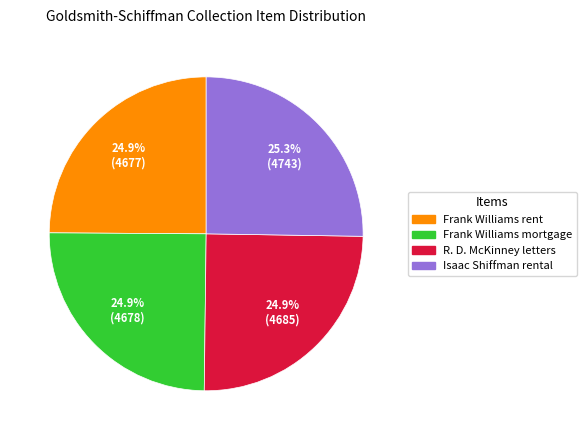

How many segments does this pie chart have?

4